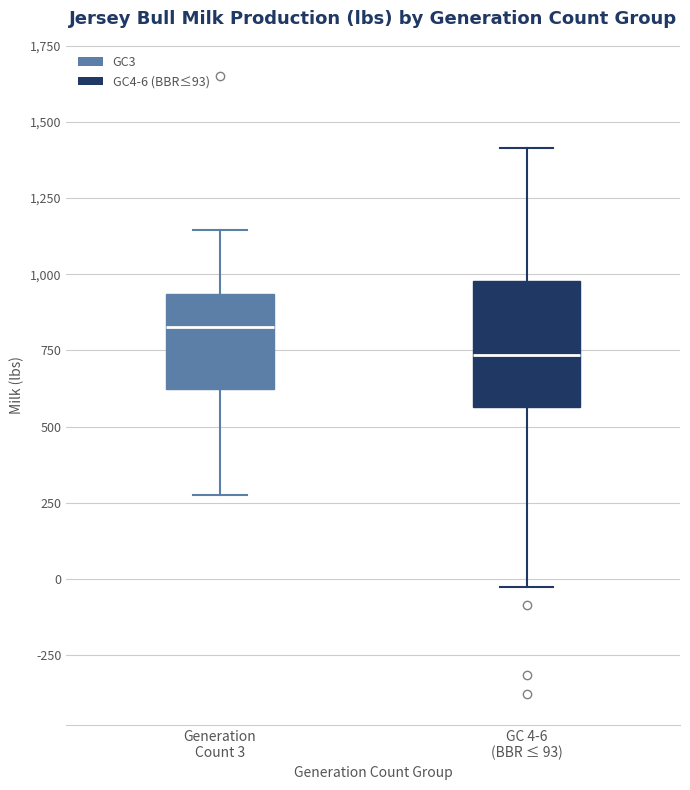

Reading left to right, transcribe this box plot: for each box, give where its median line is, the range the box spans, and where its two whiskers end, as read against the y-axis. The values are not printed on the chart, so give them approximately, as read against the axis.

Generation Count 3: median 850, box 600 to 950, whiskers 300 to 1150
GC 4-6 (BBR ≤ 93): median 750, box 550 to 1000, whiskers 0 to 1400